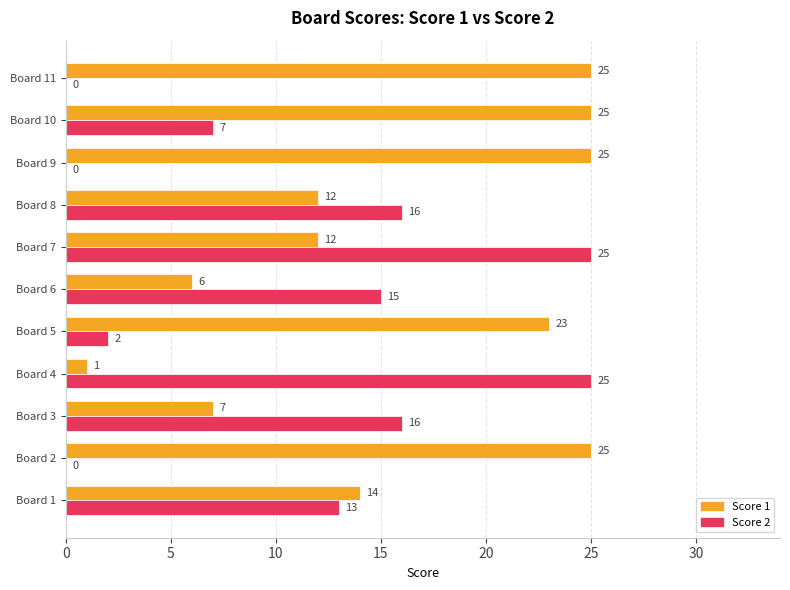

Is the value of Score 2 at Board 6 greater than the value of Score 1 at Board 2?

No